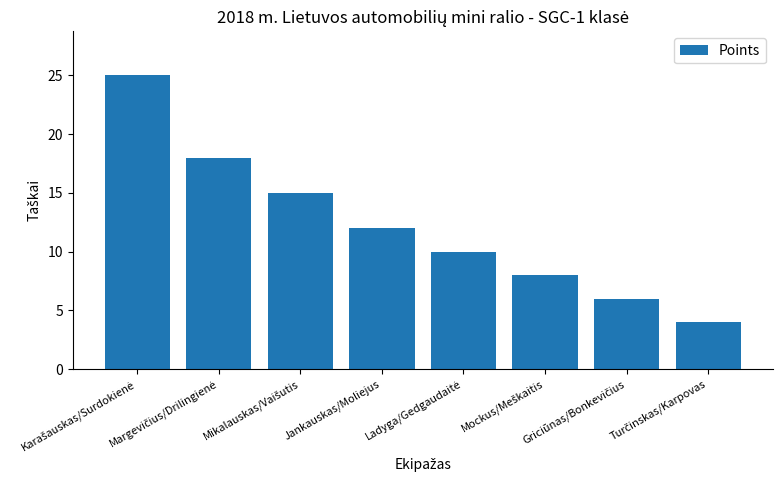

How many series are shown in this chart?

1